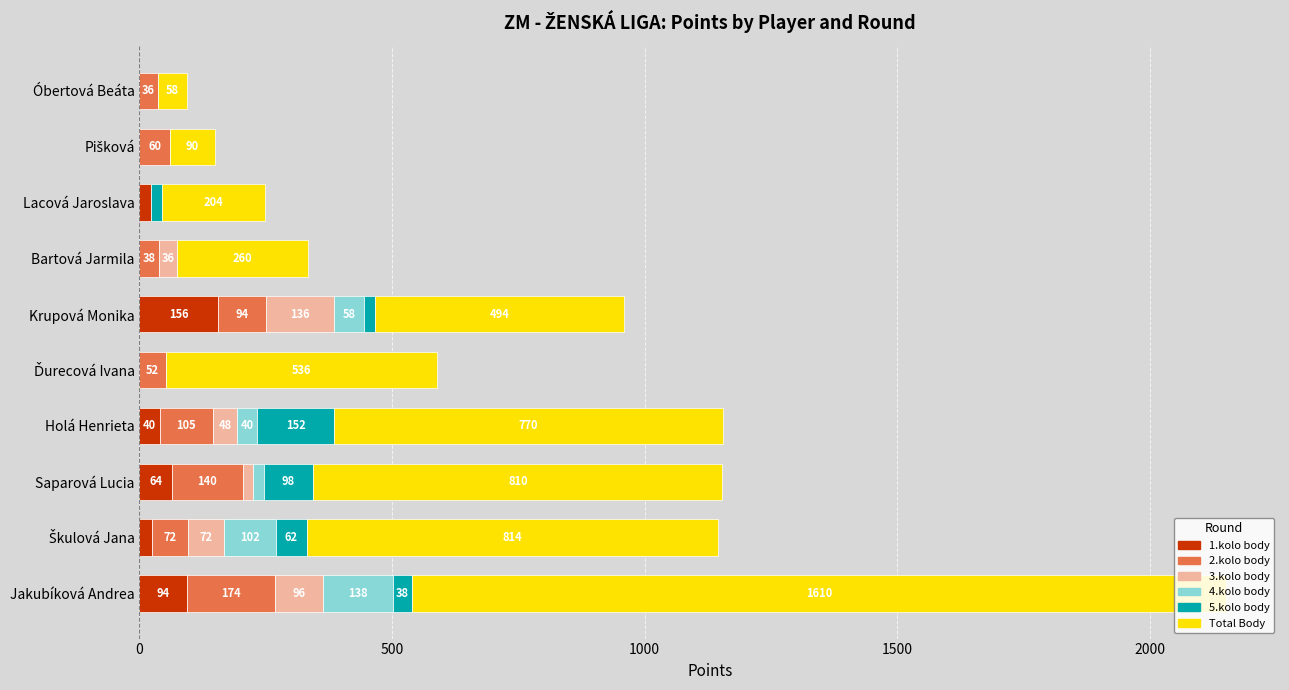

What is the total value across all series at Bartová Jarmila?

334